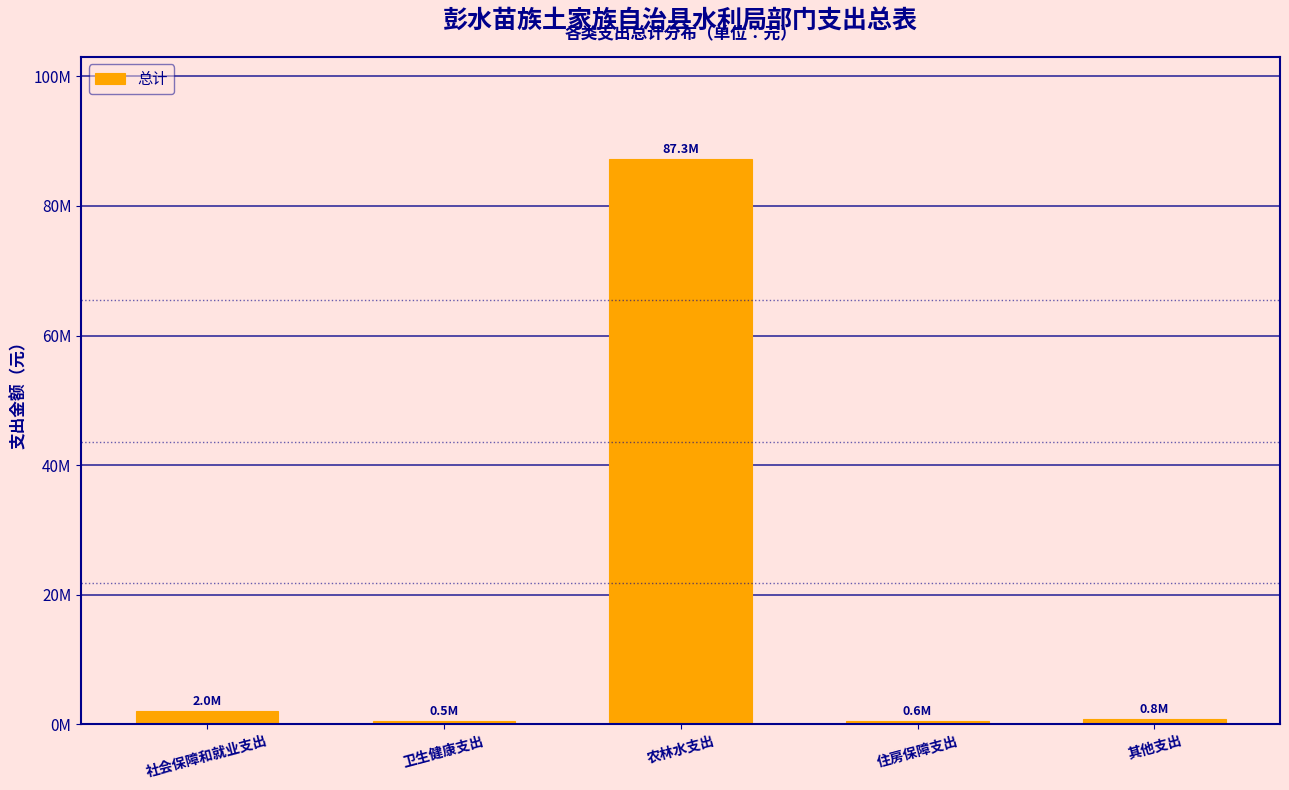

Are the bars horizontal?

No